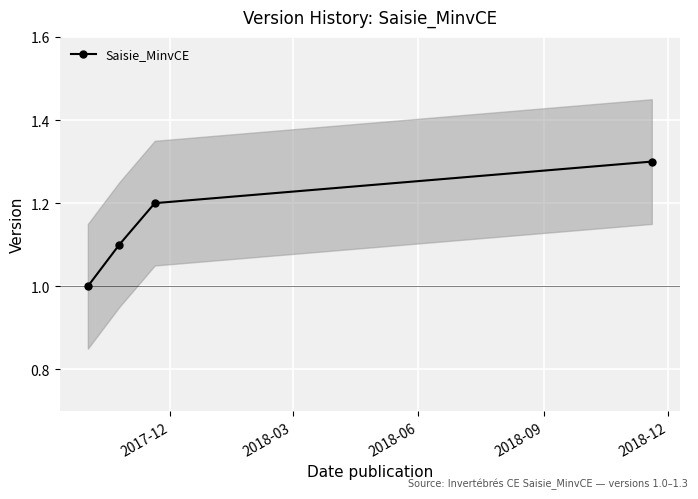

Count the values in the range 1 to 2.

4